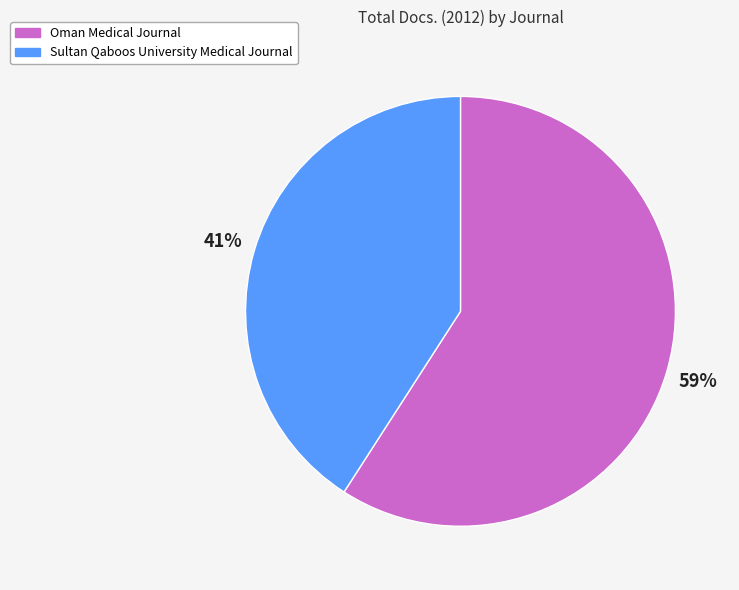

What is the ratio of the value at Sultan Qaboos University Medical Journal to the value at Oman Medical Journal?

0.7